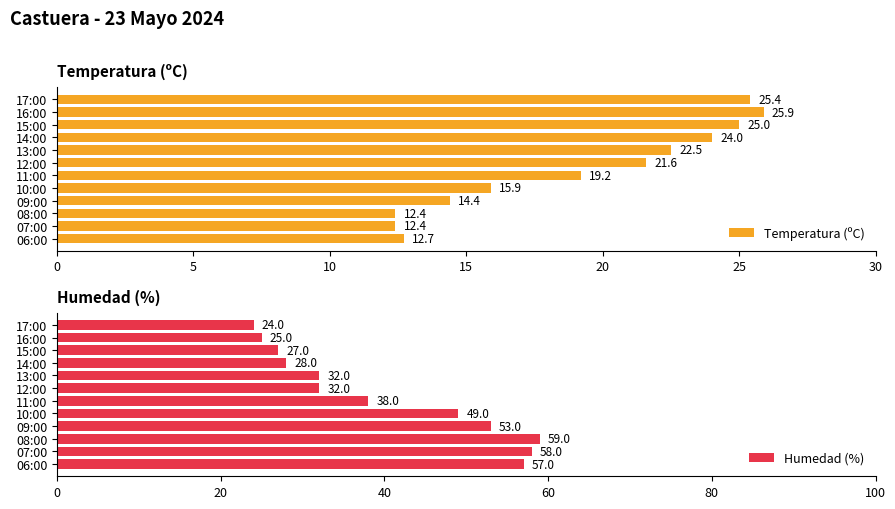

At which label is Temperatura (ºC) closest to 19?

11:00